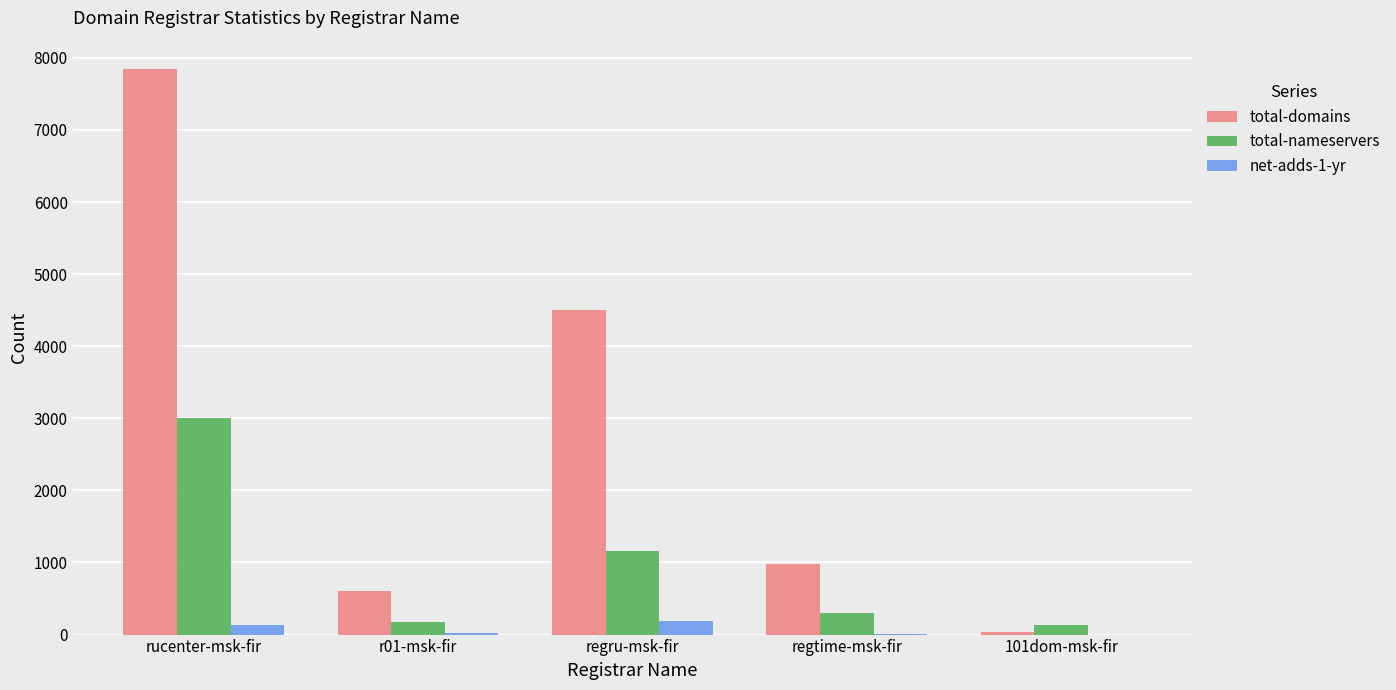

At which category is the sum across all series the highest?

rucenter-msk-fir